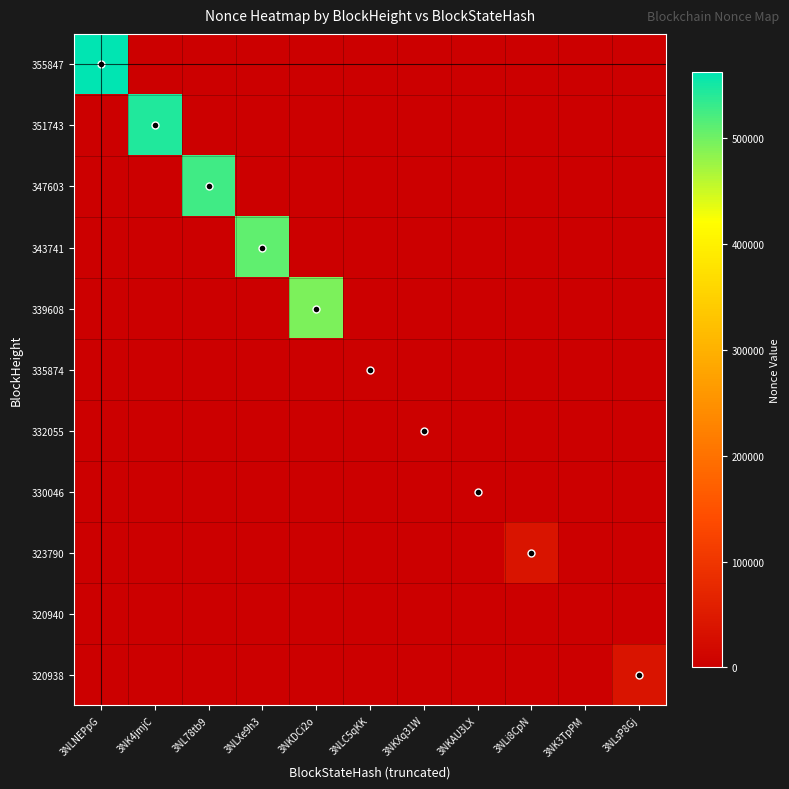

How many distinct data groups are displayed?

11